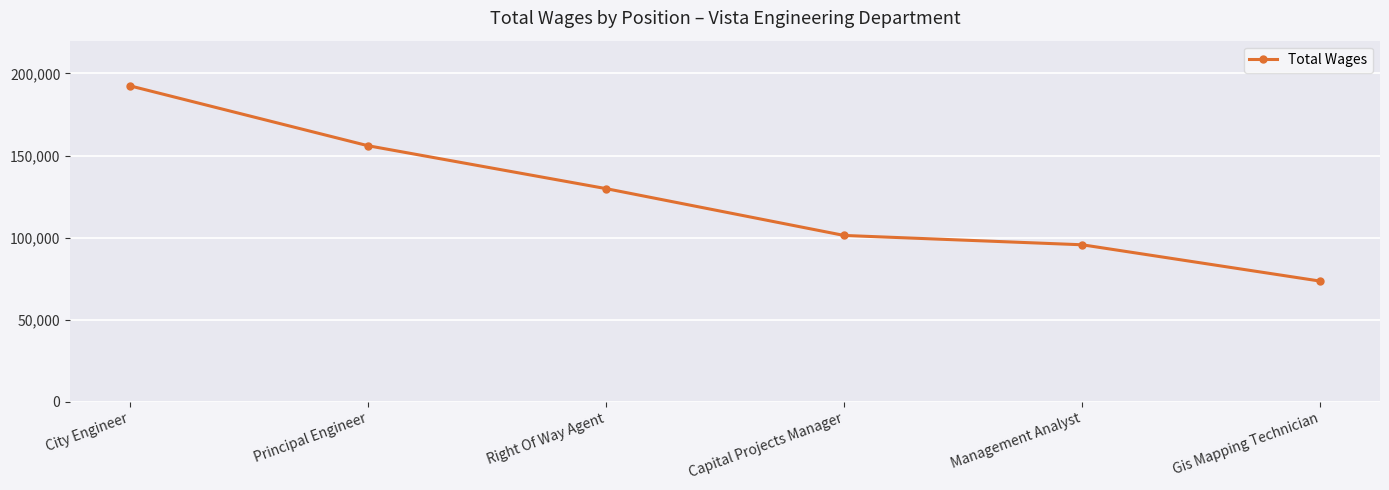

Reading left to right, transcribe all the data shown in this chart.

192525	156014	129863	101327	95635	73479